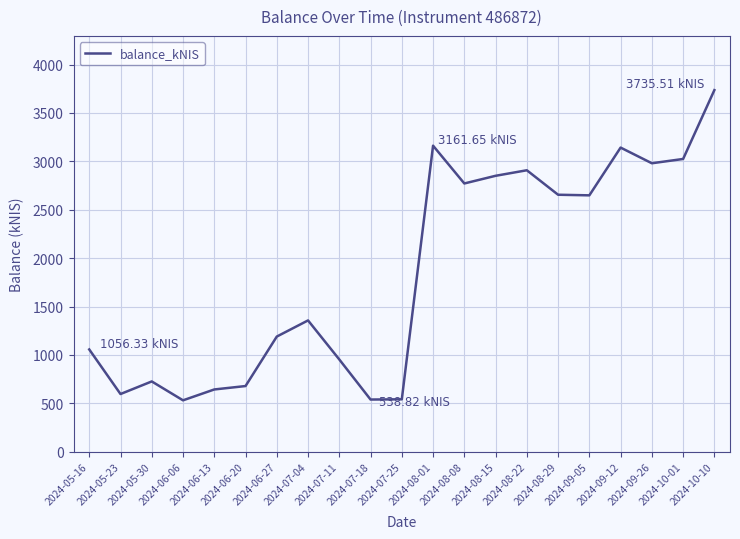

Where does the data first go above 1356?

2024-07-04